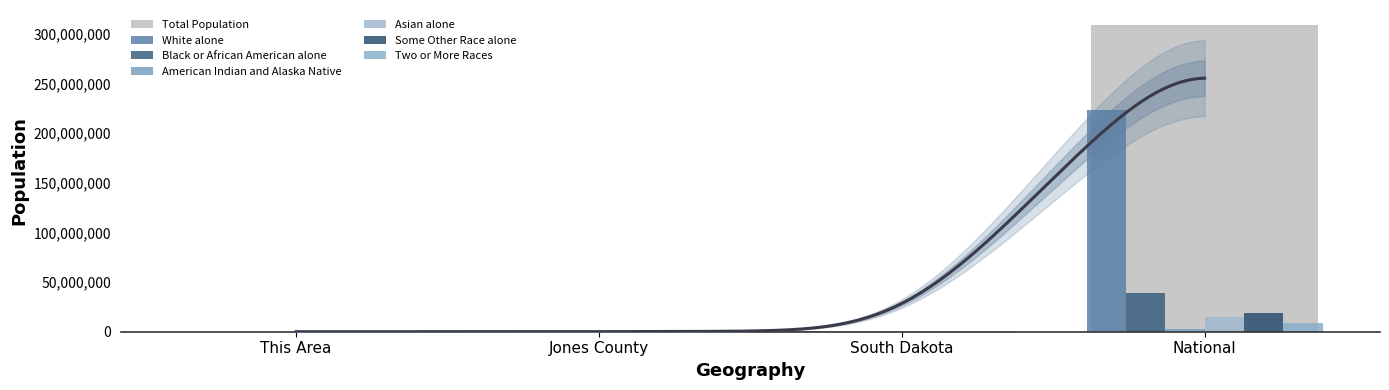

The Some Other Race alone series shows 0 at Jones County. True or false?

True